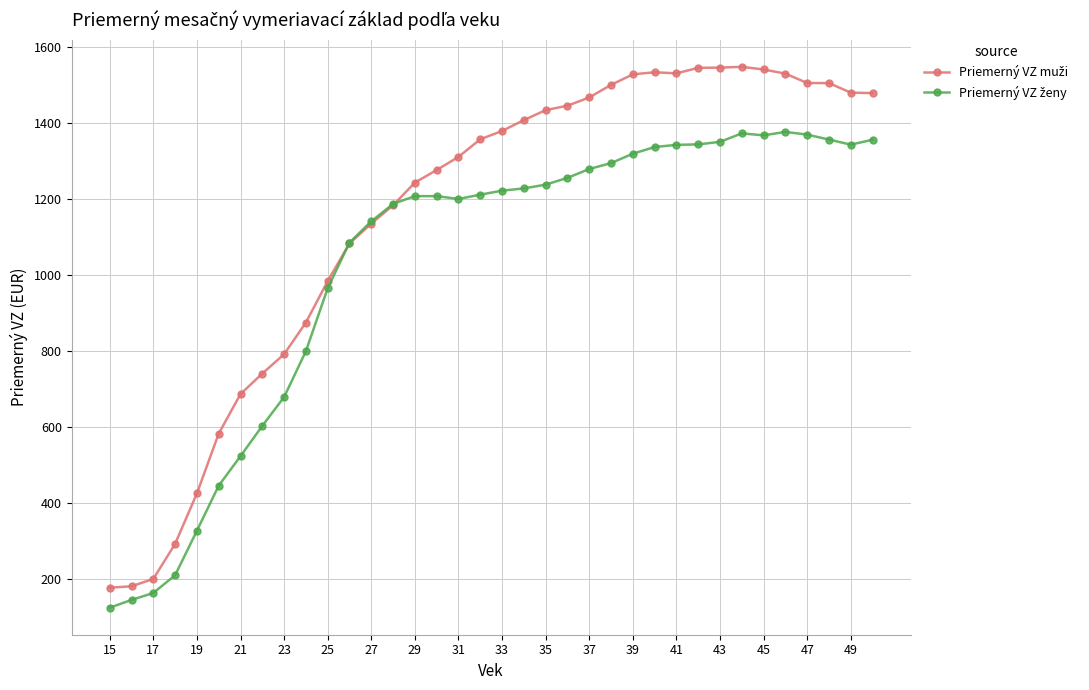

Does the chart display data point markers on the line(s)?

Yes